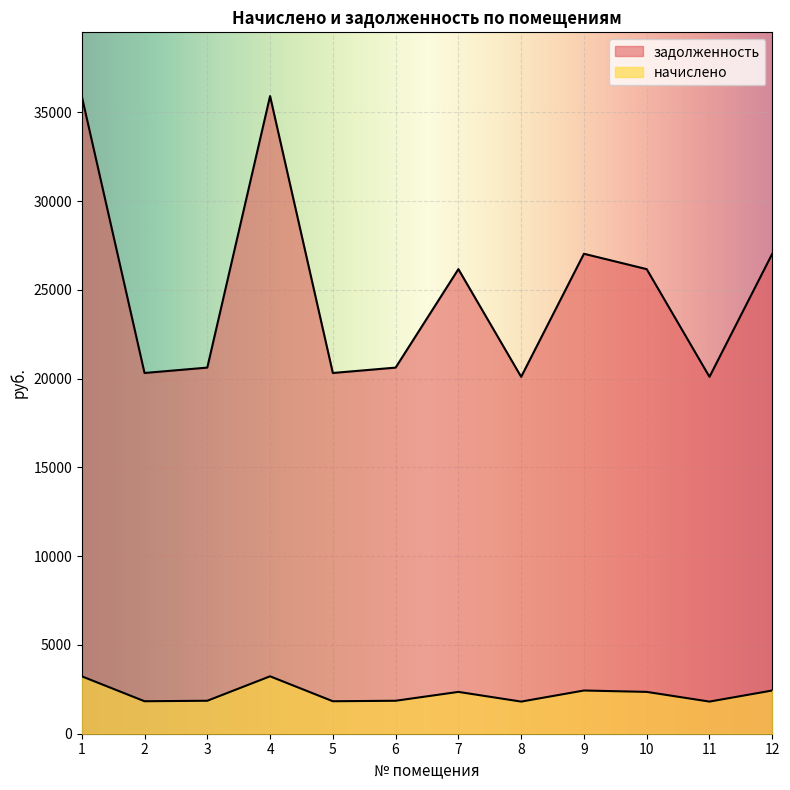

Reading left to right, transcribe all the data shown in this chart.

начислено: 1=3233.1	2=1829.1	3=1856.4	4=3233.1	5=1829.1	6=1856.4	7=2355.6	8=1809.6	9=2433.6	10=2355.6	11=1809.6	12=2433.6
задолженность: 1=35910.6	2=20316.1	3=20619.3	4=35910.6	5=20316.1	6=20619.3	7=26164.1	8=20099.6	9=27030.5	10=26164.1	11=20099.6	12=27030.5